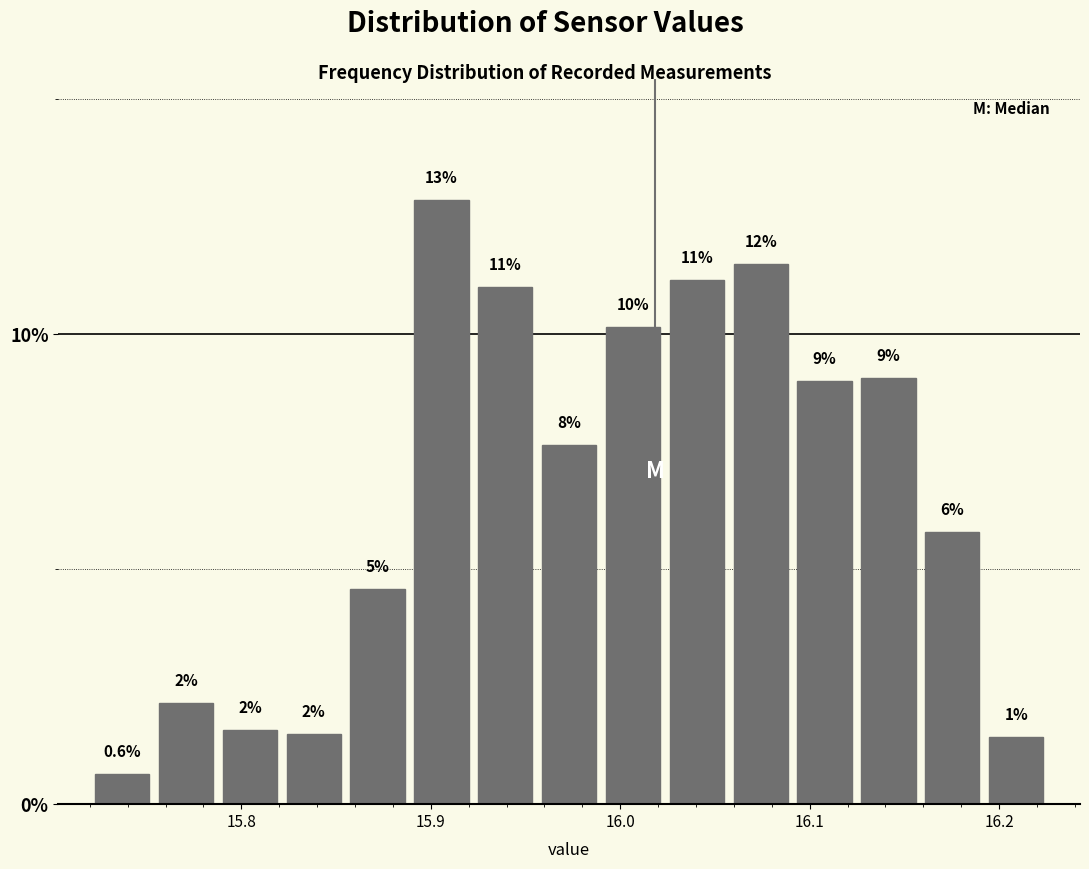

Read against the x-axis, roughly where is the centre of the tallest bar?

15.91